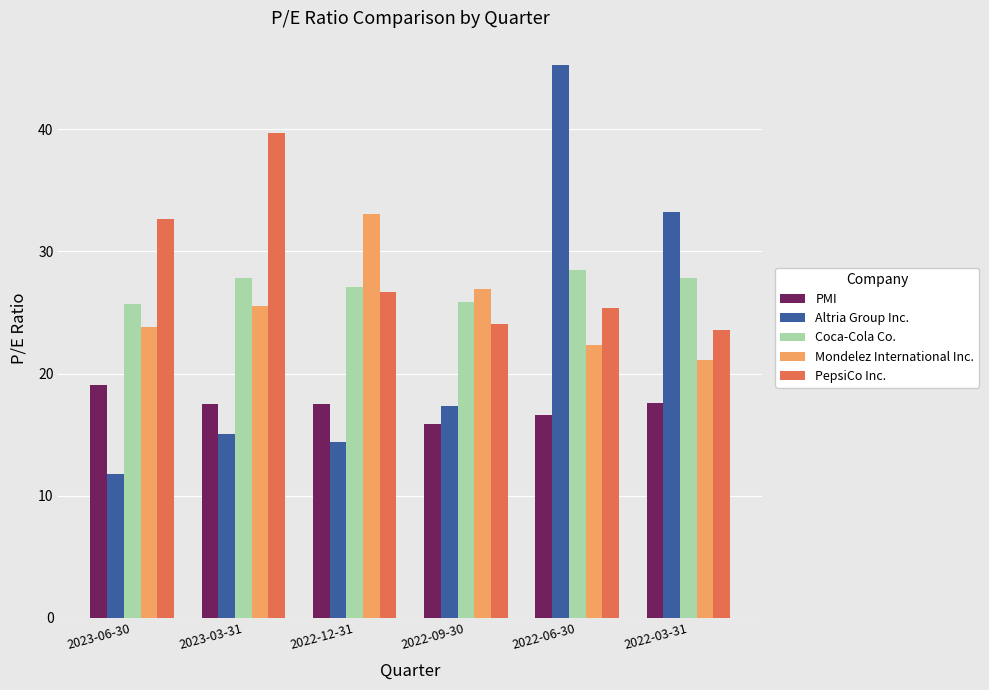

What is the difference between the second highest and minimum values in the PMI series?

1.7